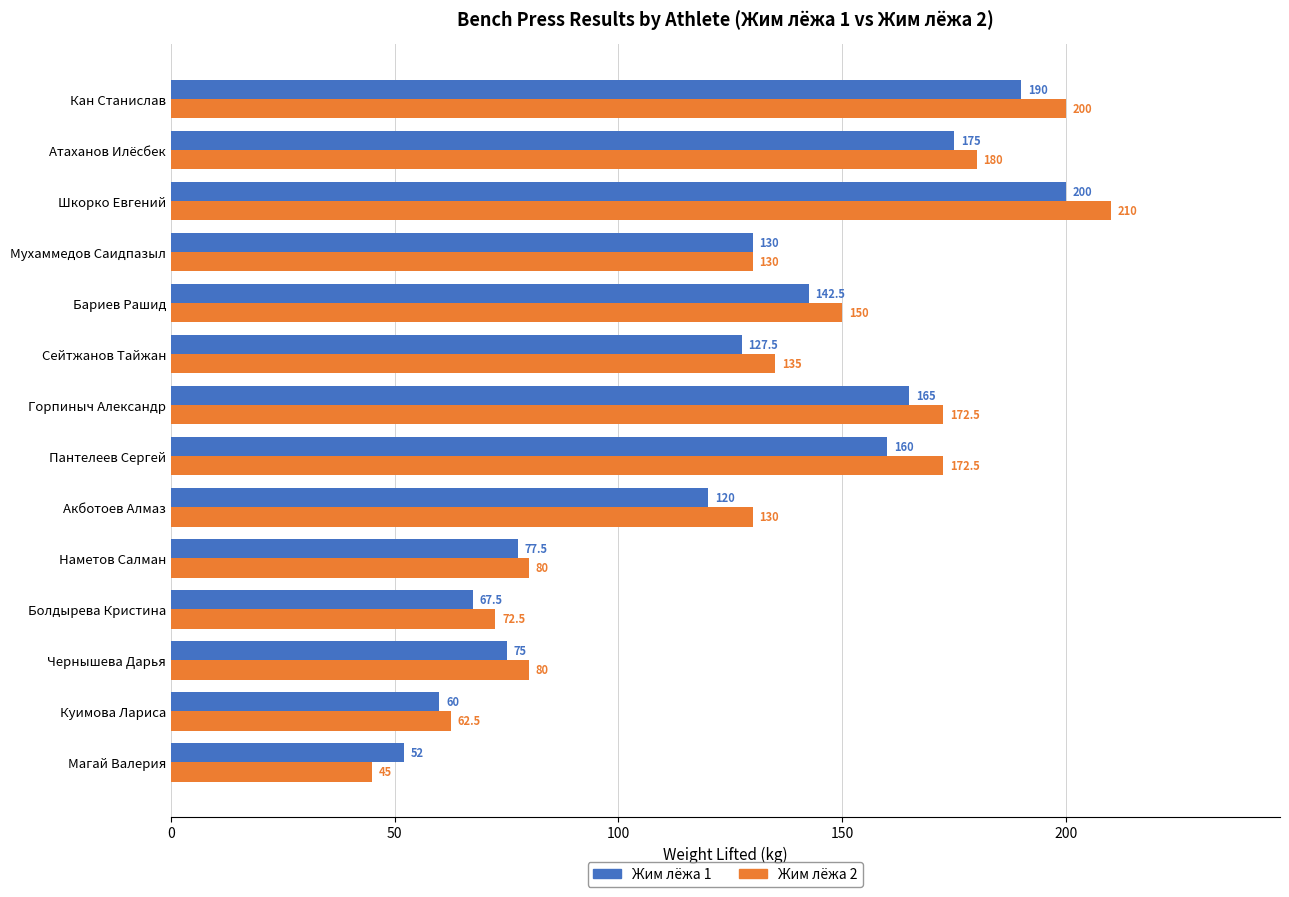

What is the average value of the Жим лёжа 1 series?

124.4